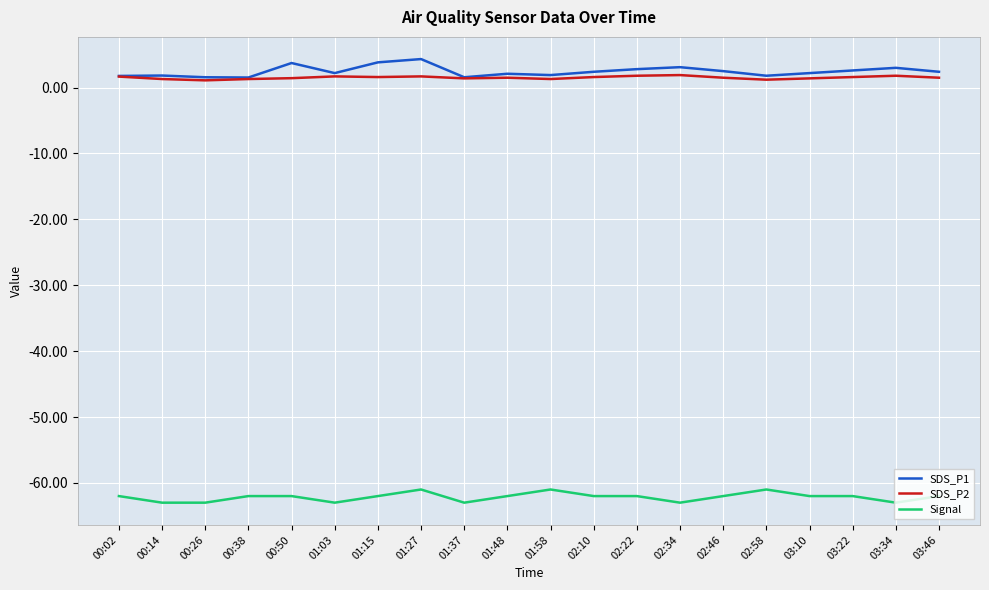

What is the difference between the highest and lowest values at 00:14?

64.8